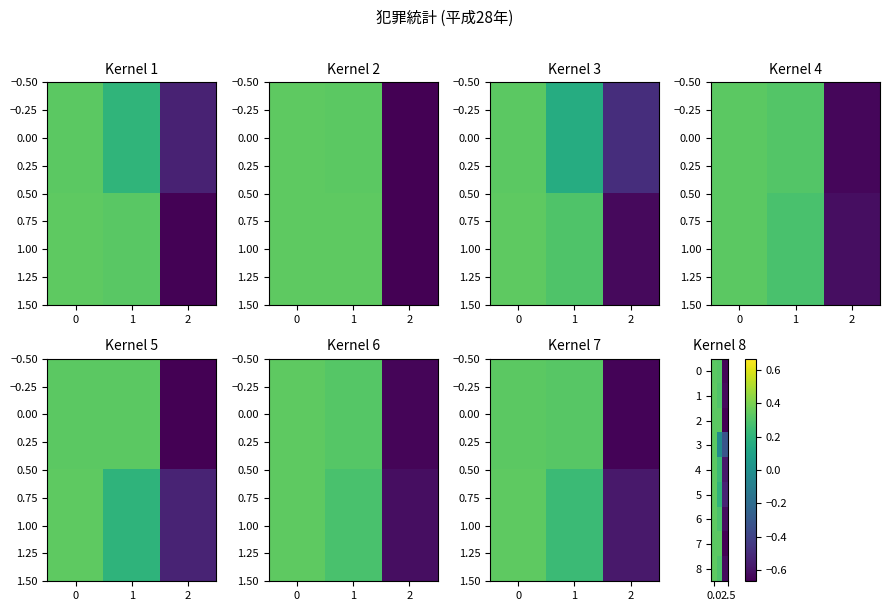

How many data points in 3 are less than 0?

2